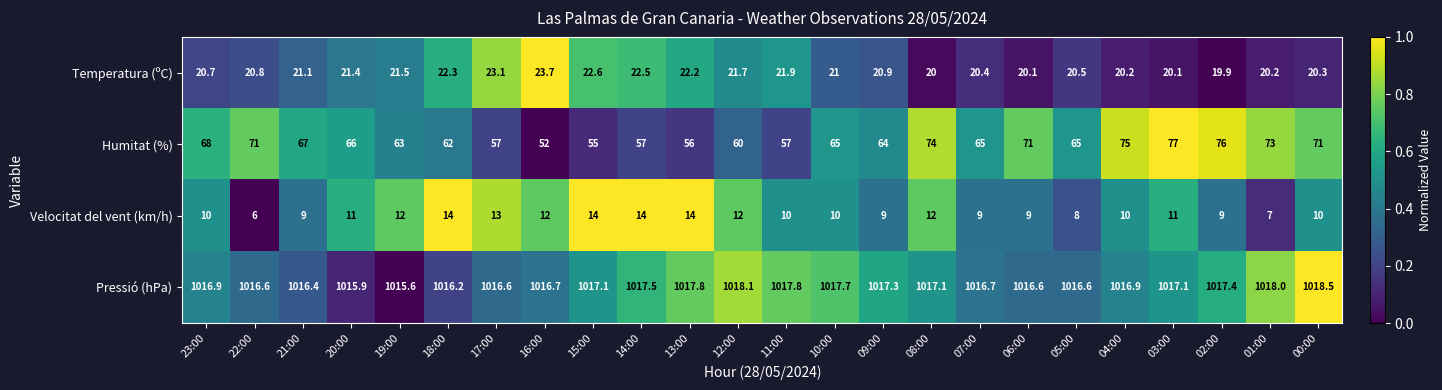

How many values in the Humitat (%) series are below 65?

10